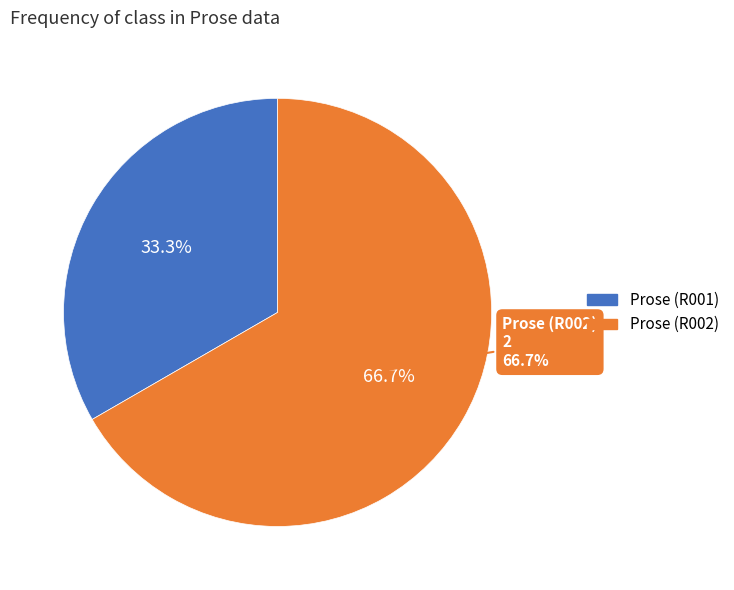

Is it true that Prose (R002) is 67% of the pie?

True